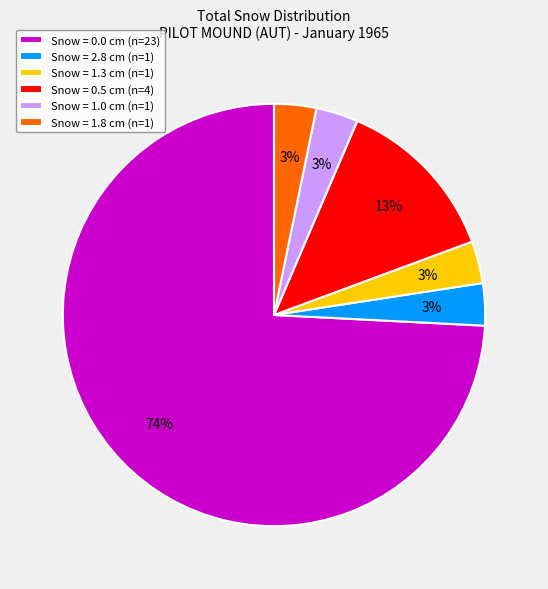

Which category has the biggest portion of the pie?

Snow = 0.0 cm (n=23)